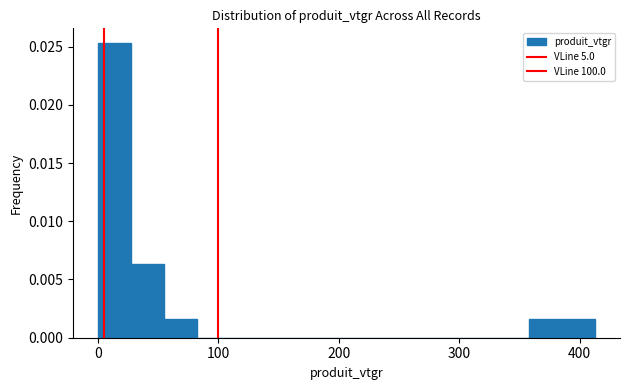

Read against the x-axis, roughly where is the centre of the tallest bar?

10